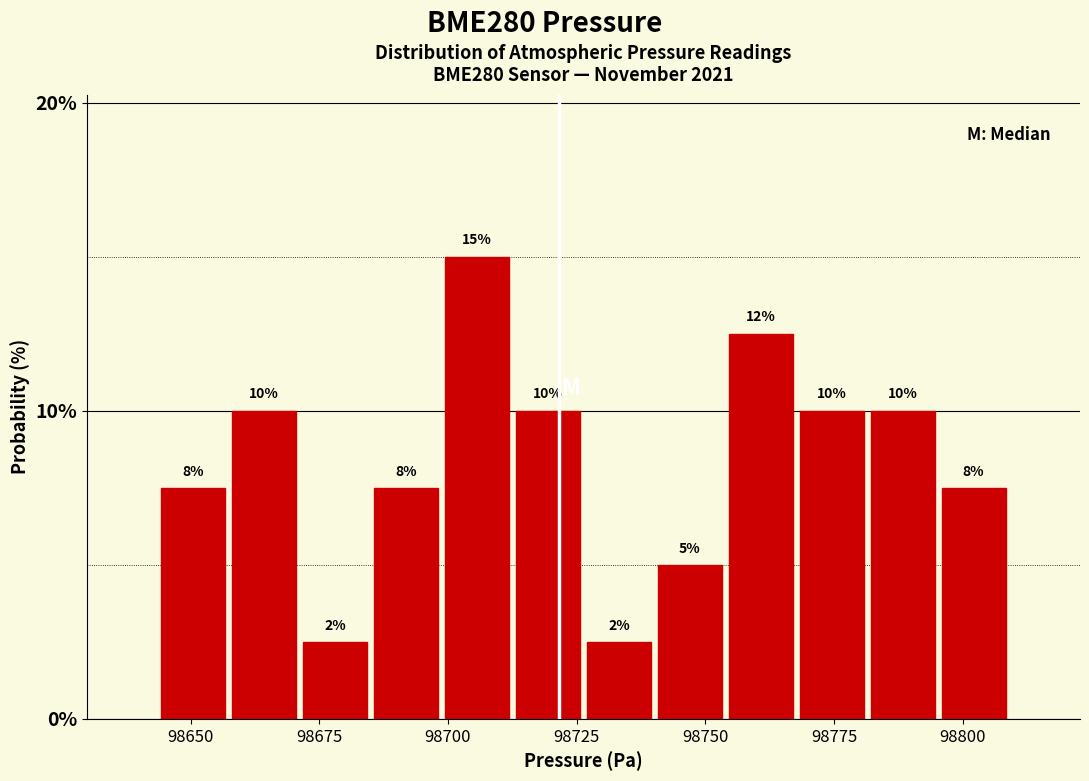

Read against the x-axis, roughly where is the centre of the tallest bar?

98705